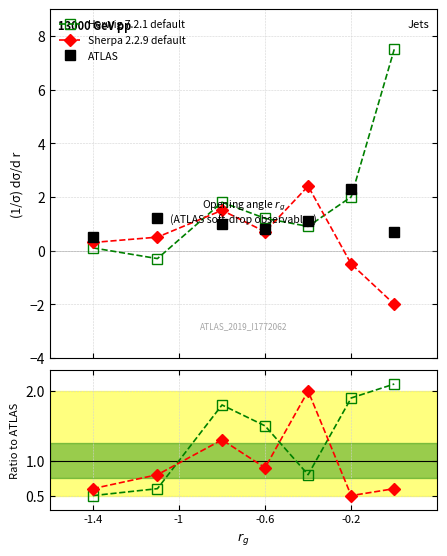

Between -1.4 and -1, which series saw the biggest shift?

ATLAS